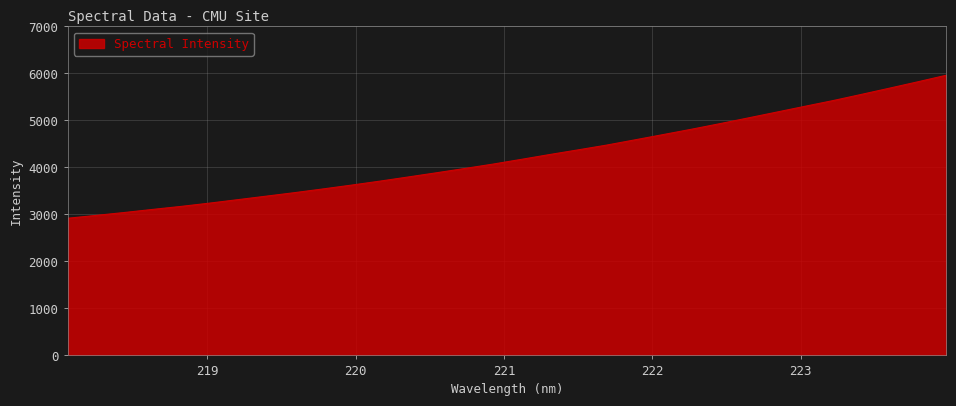

What is the maximum value shown in the chart?

5960.8